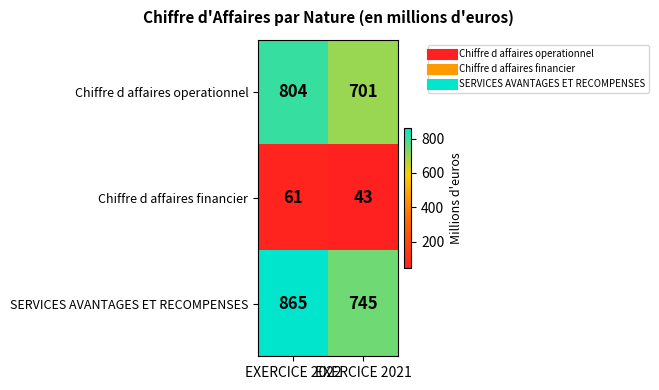

At which category is the sum across all series the highest?

EXERCICE 2022